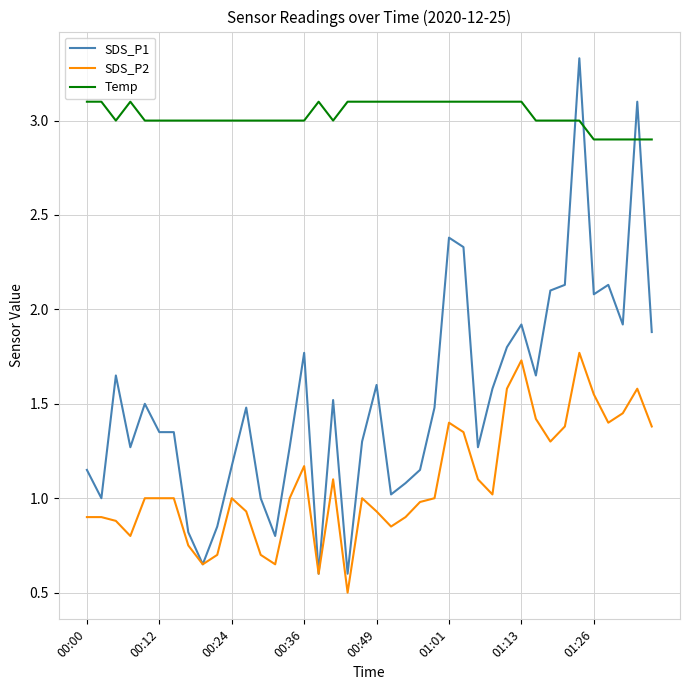

Which series has the largest range (max minus min)?

SDS_P1